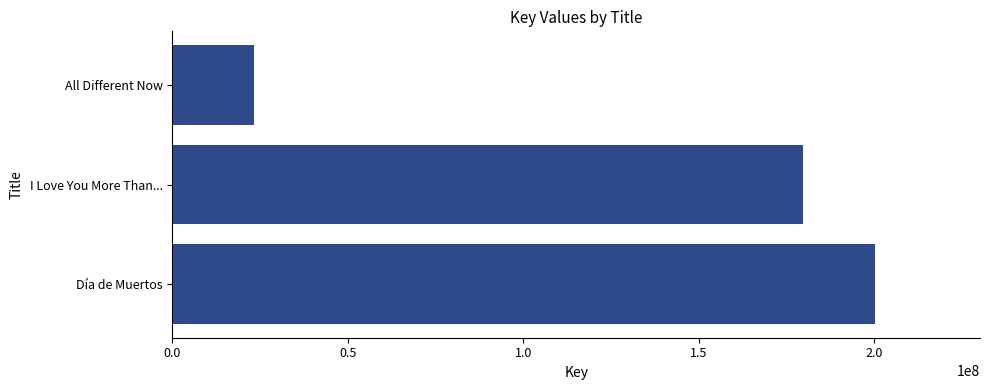

Where is the data nearest to the value 111660207?

I Love You More Than...